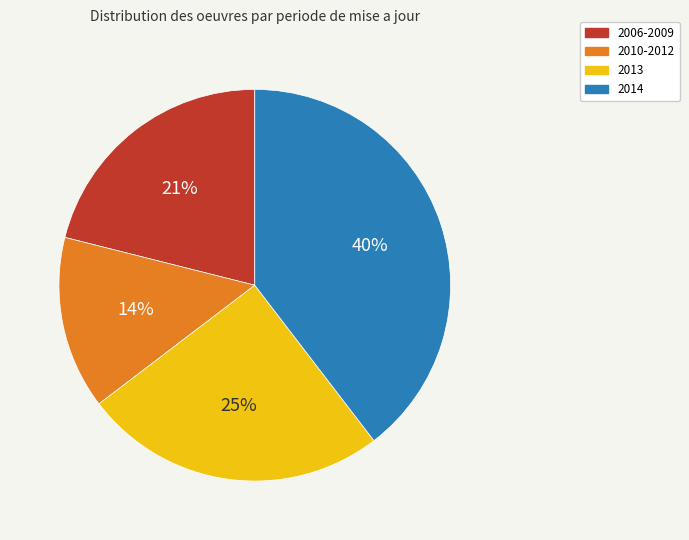

Which has a higher value, 2014 or 2006-2009?

2014